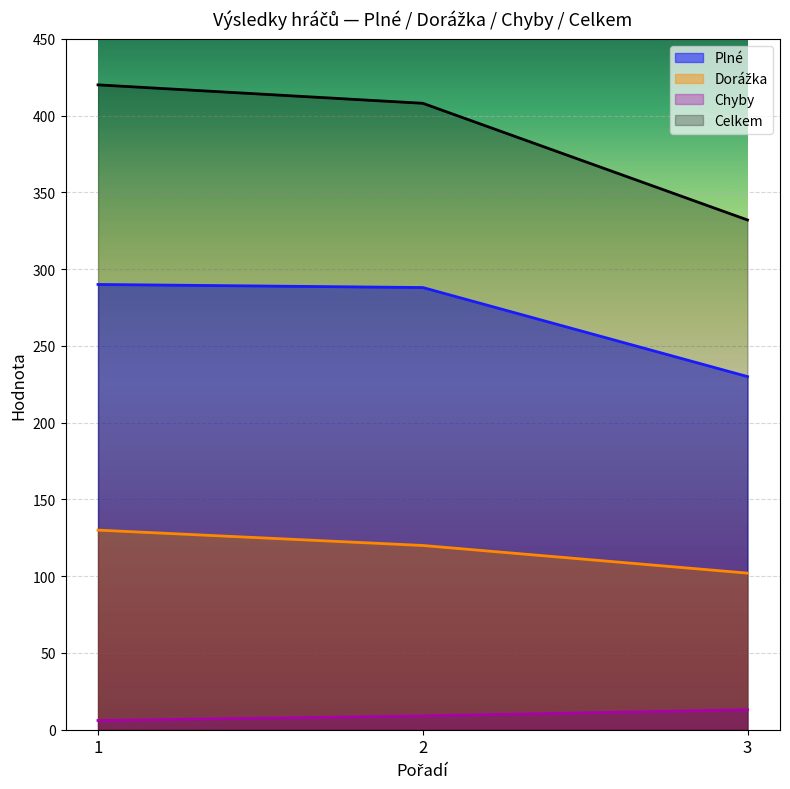

The value of Plné at 3 is 67. True or false?

False